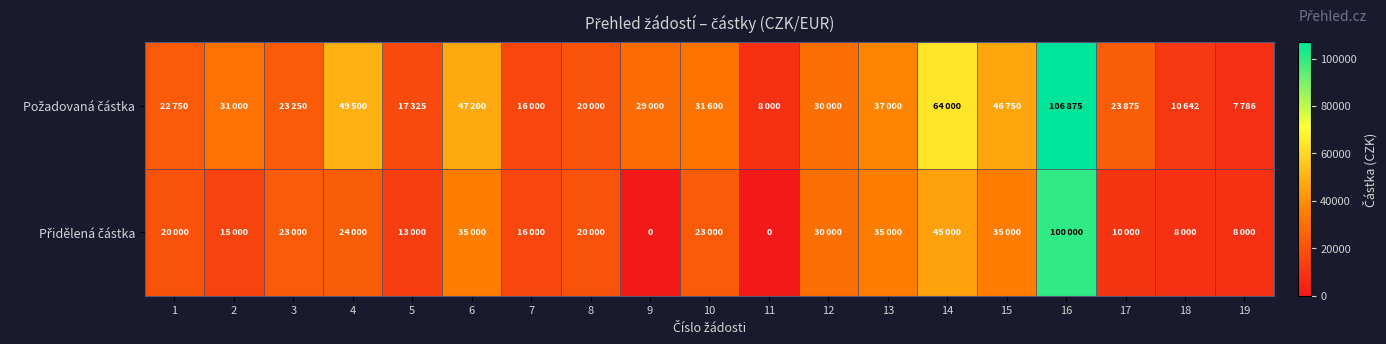

The value of Požadovaná částka at 18 is 10642. True or false?

True